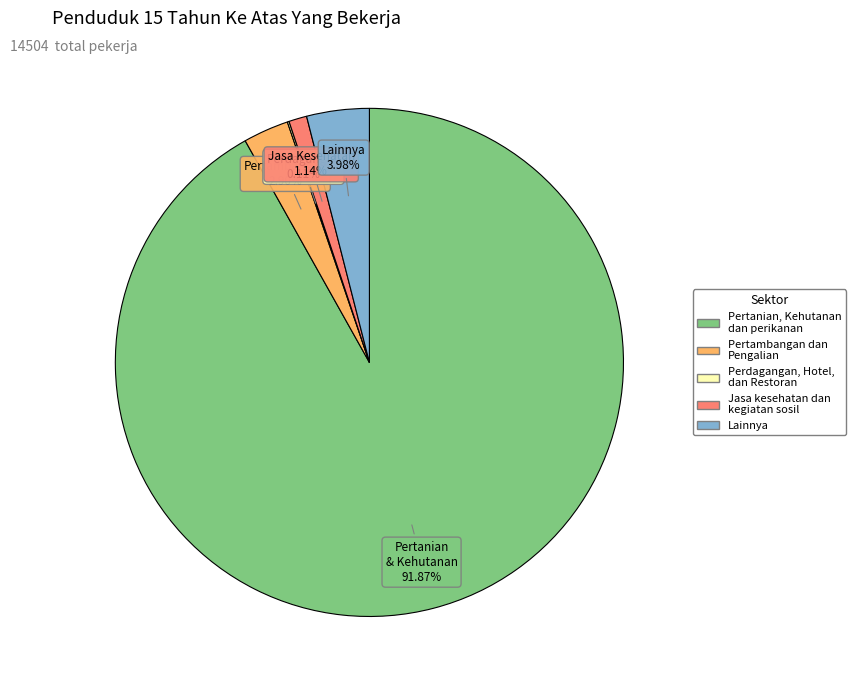

Is there any slice that represents more than half of the pie?

Yes